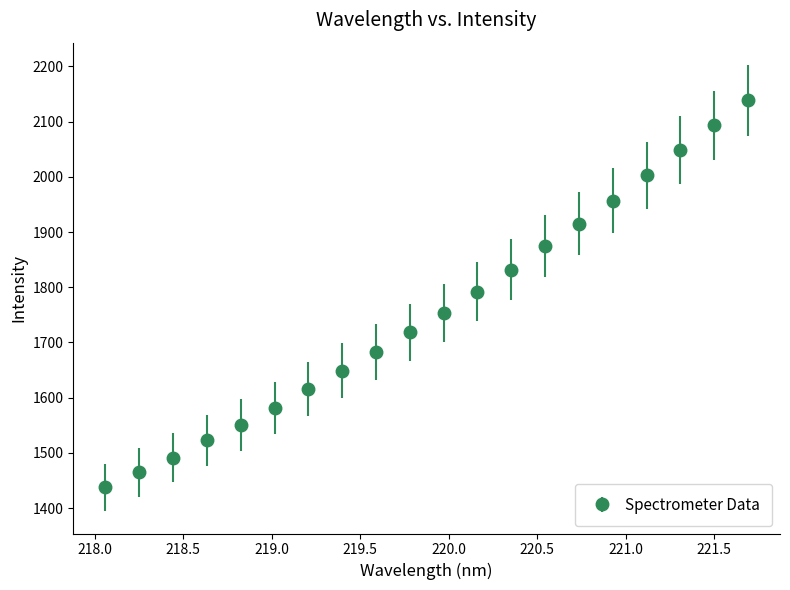

What is the smallest value displayed?

1437.7